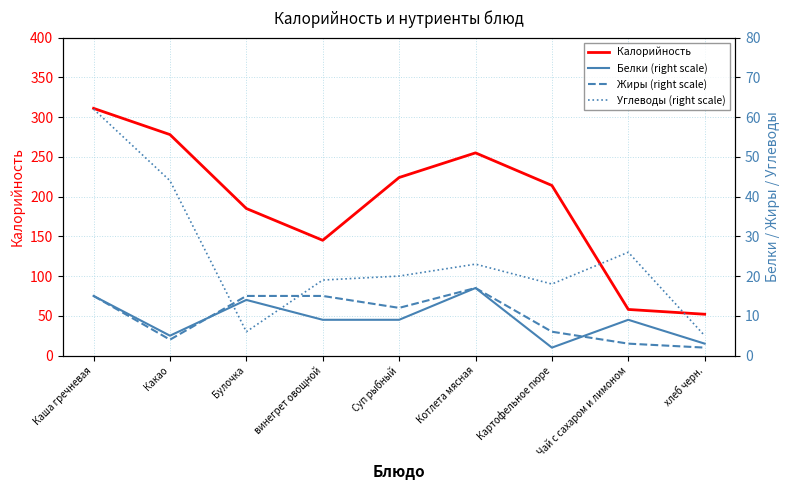

What are all the series names shown in the legend?

Калорийность, Белки (right scale), Жиры (right scale), Углеводы (right scale)